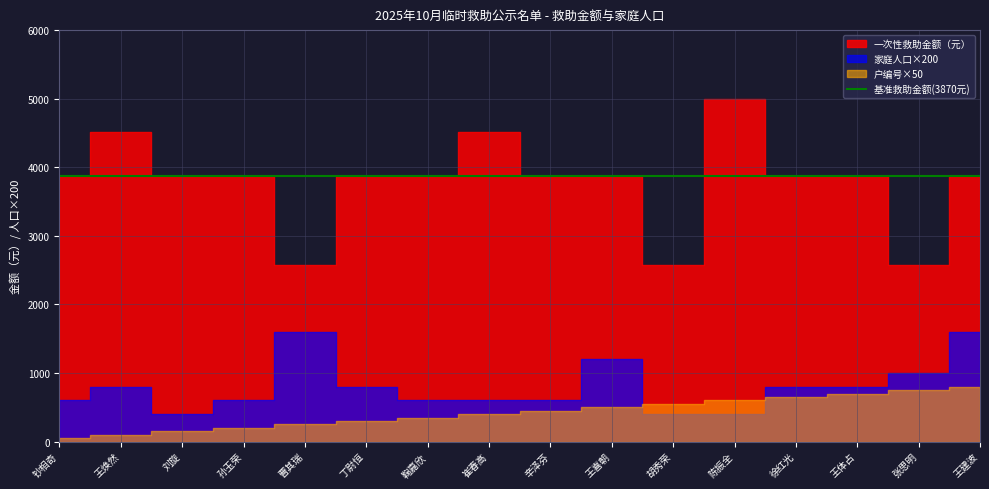

What is the label of the 13th point from the right?

孙玉荣